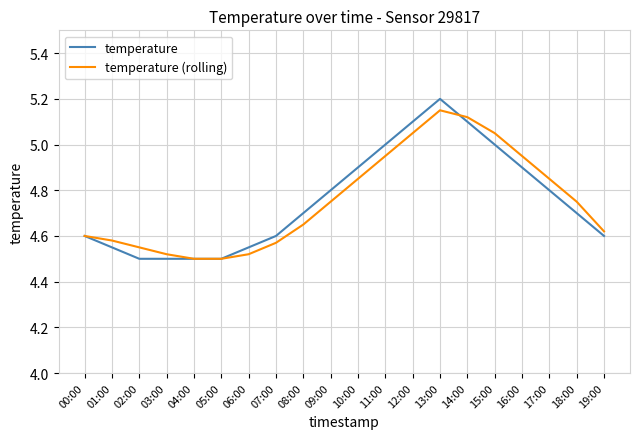

Which series has the widest spread of values?

temperature